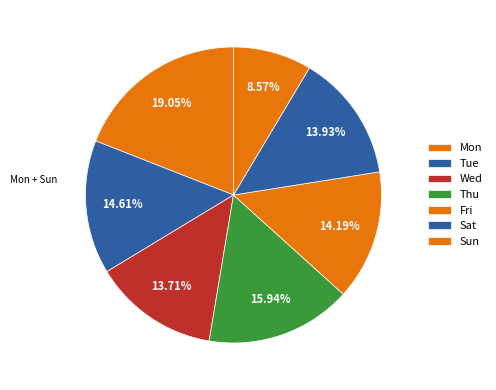

Do Wed and Sun together represent more than half of the pie?

No